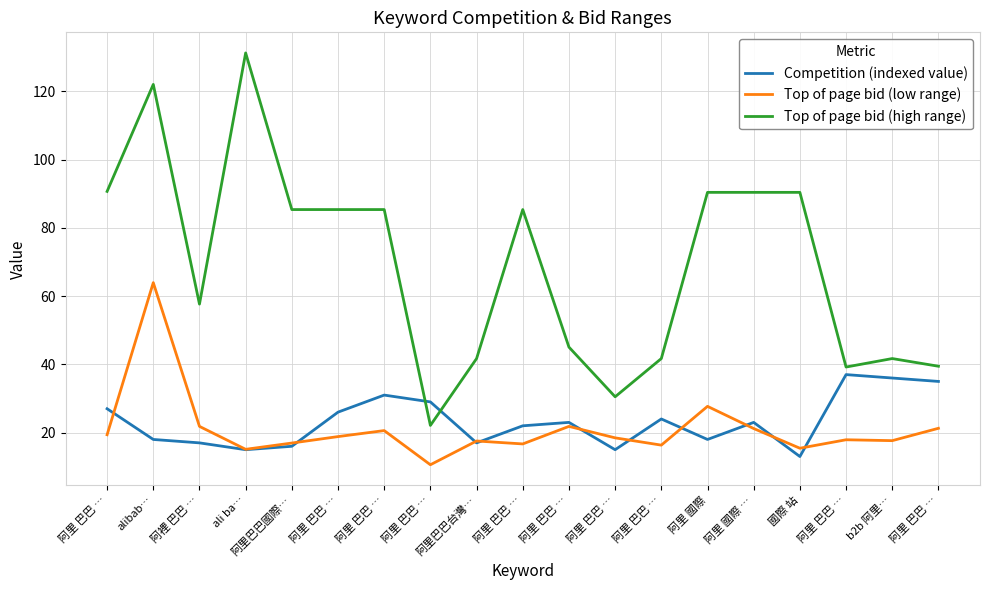

What is the total value across all series at 阿里 巴巴 …?

137.1